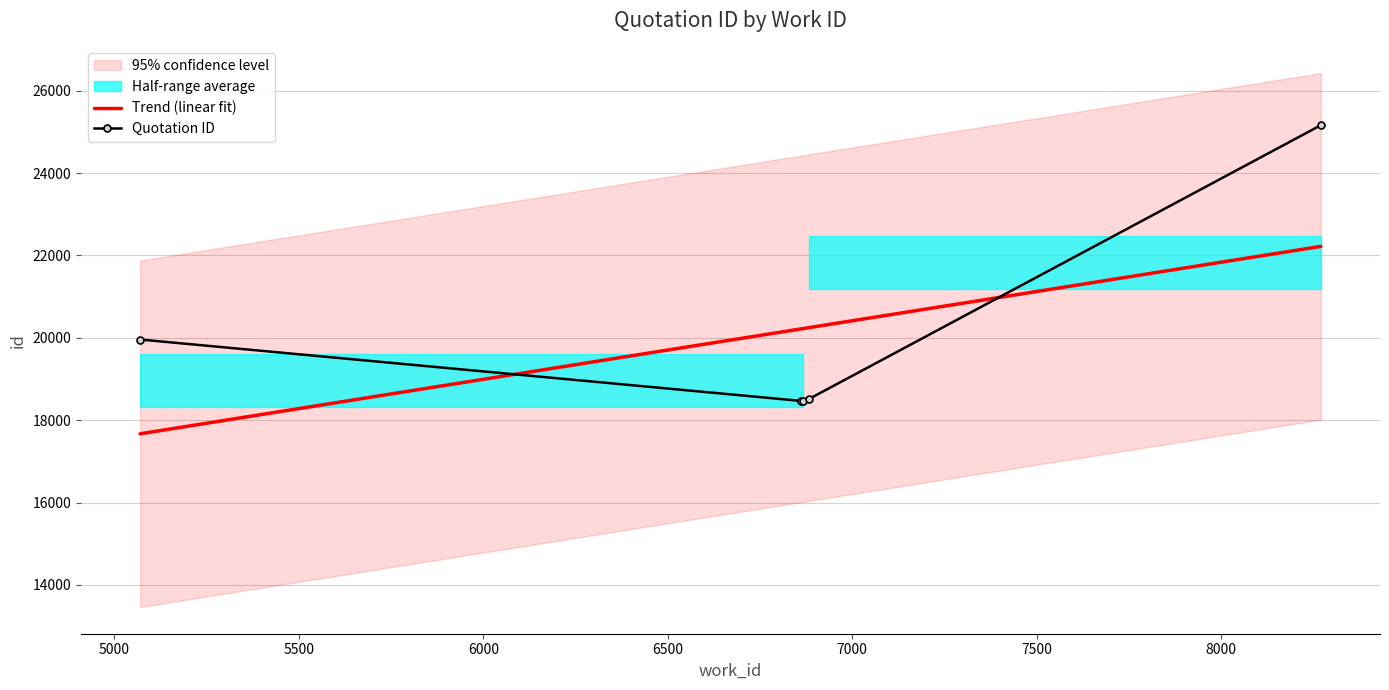

What is the lowest value of the Quotation ID series?

18467.0